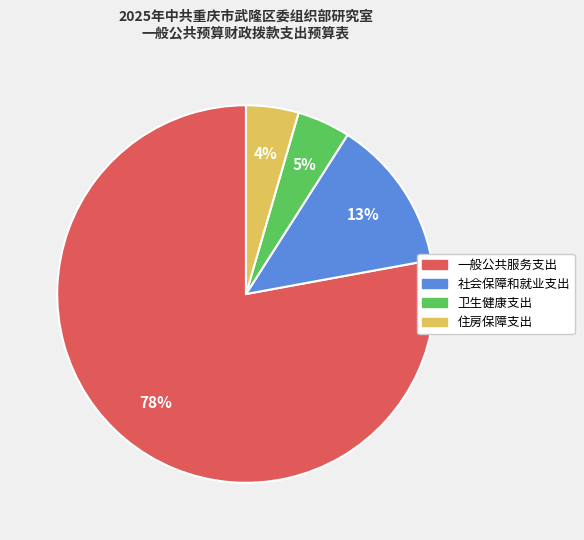

Which slice is the largest?

一般公共服务支出